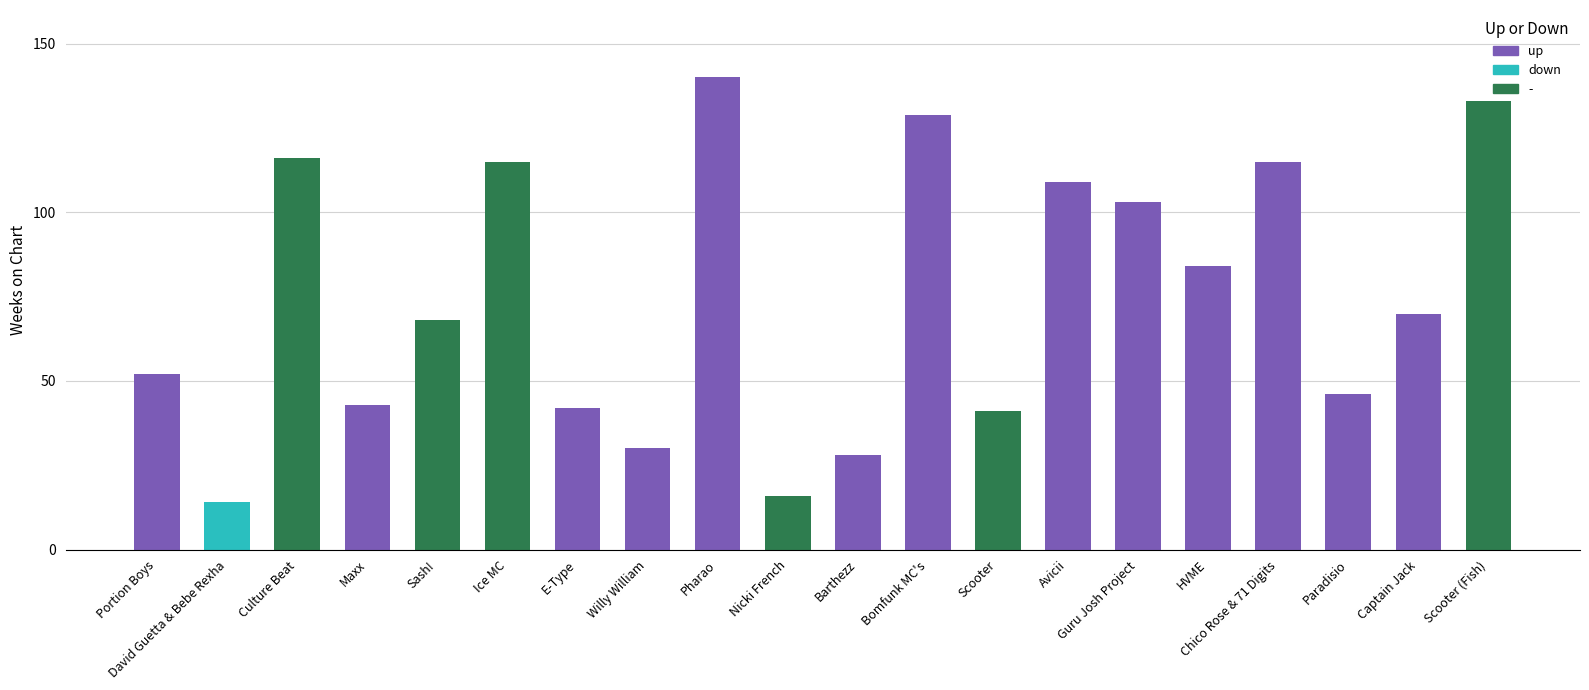

How many categories are shown in the chart?

20